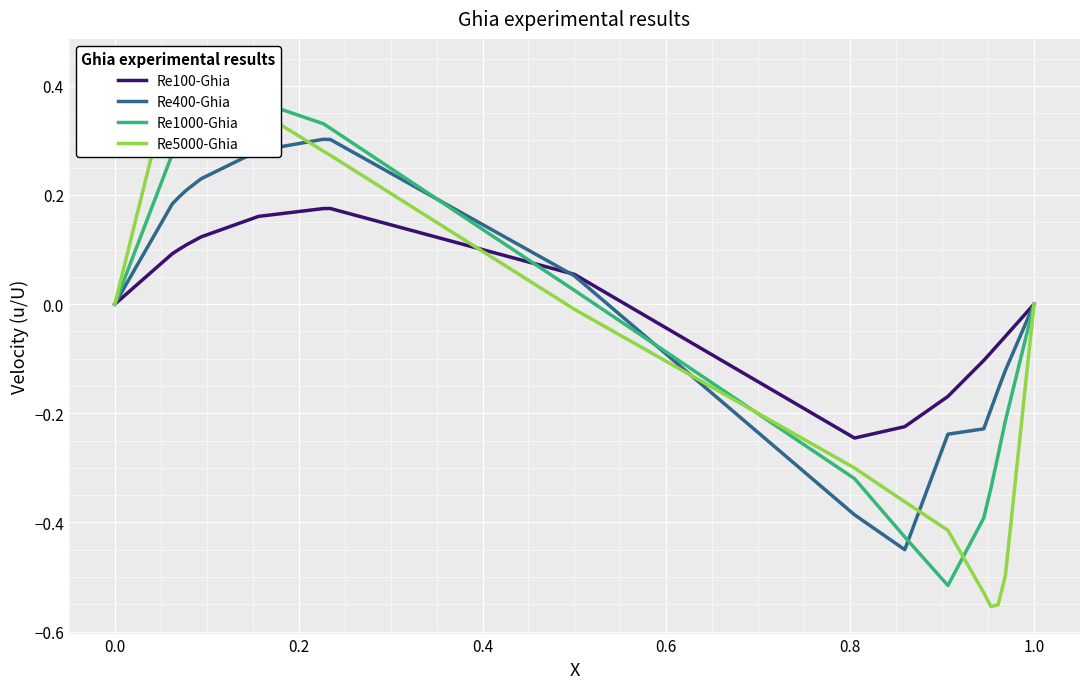

What position from the right is 1.0?

17